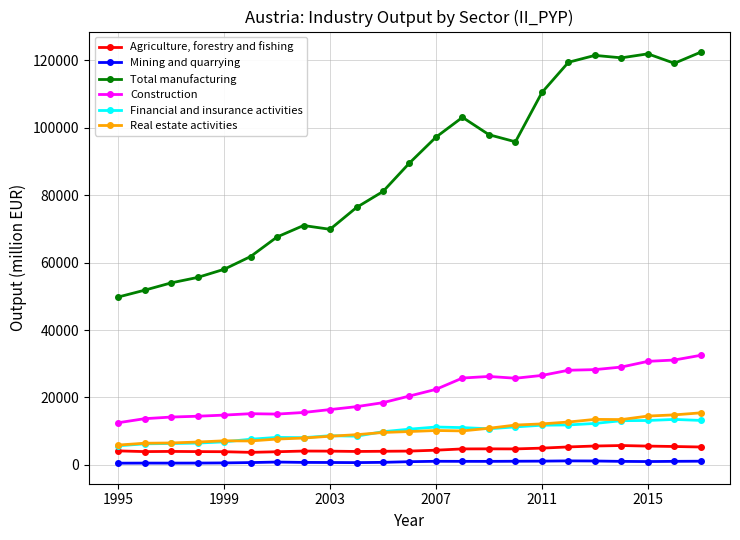

What is the maximum value shown in the chart?

122421.3